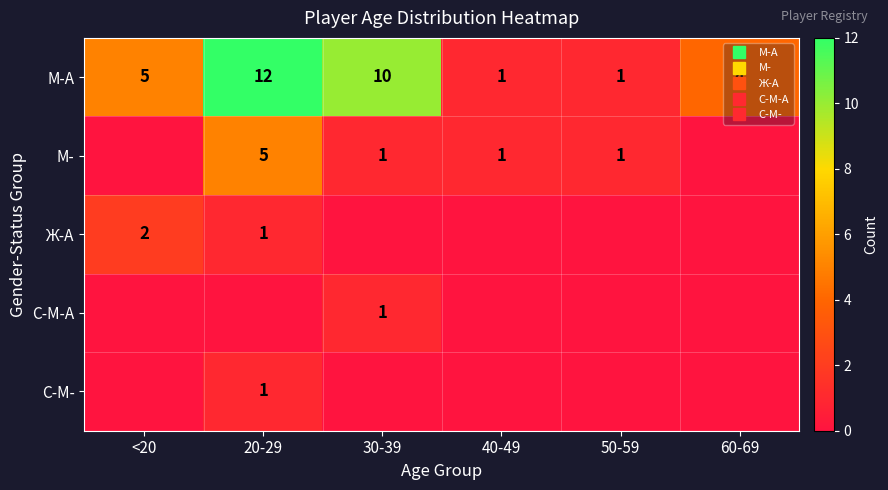

What is the difference between the maximum and second lowest values in the М- series?

5